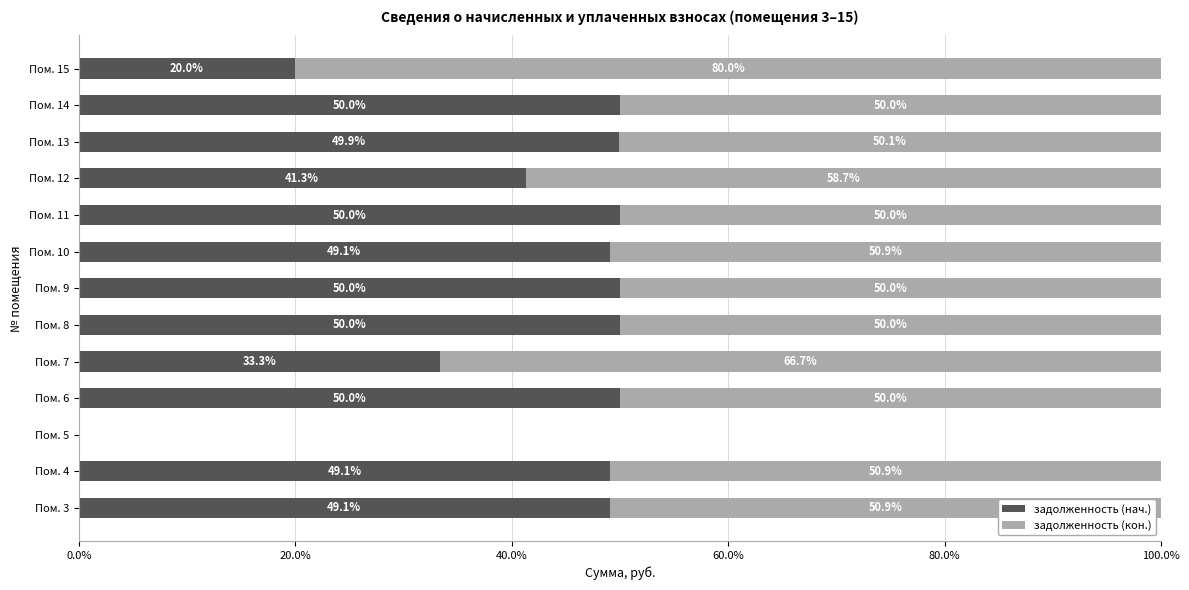

The value of задолженность (нач.) at Пом. 7 is 7.8. True or false?

False